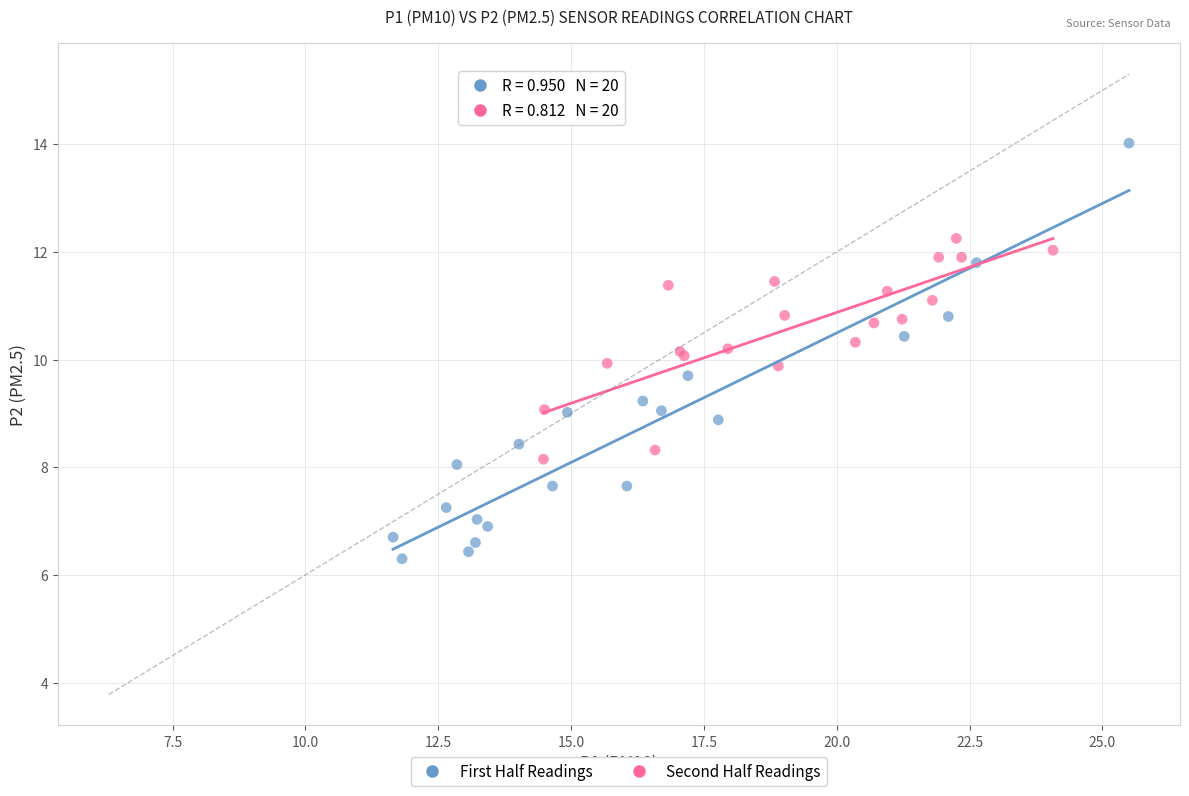

Which series contains the highest Y value?

First Half Readings